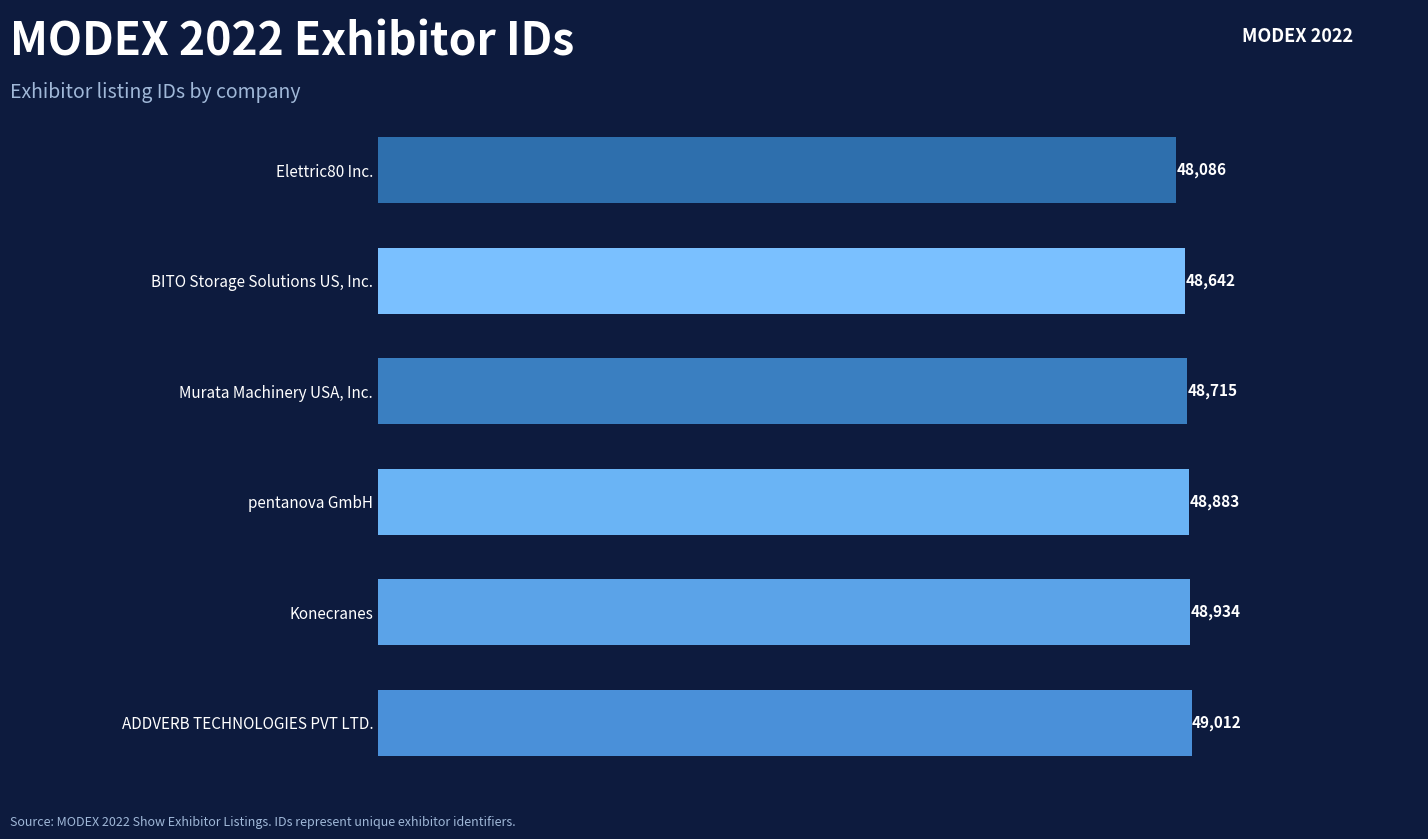

Rank the categories by value from highest to lowest.

ADDVERB TECHNOLOGIES PVT LTD., Konecranes, pentanova GmbH, Murata Machinery USA, Inc., BITO Storage Solutions US, Inc., Elettric80 Inc.